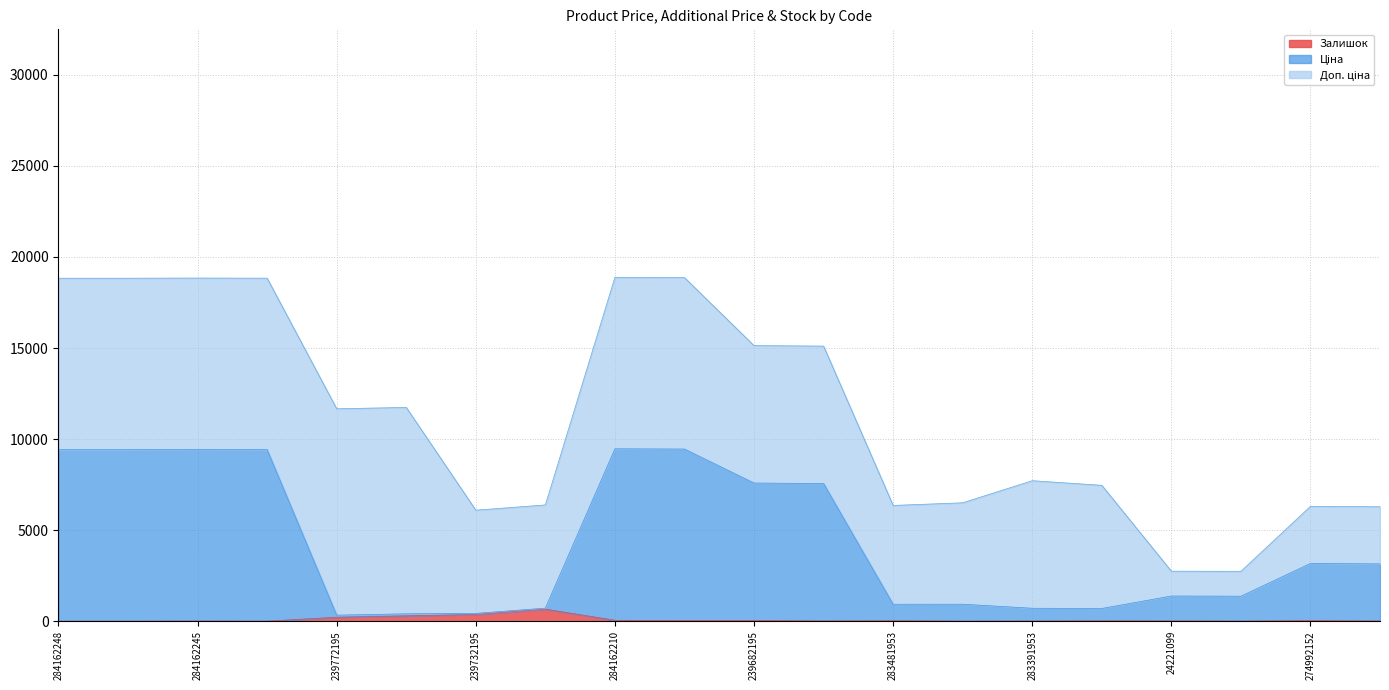

Which category has the highest value in the Ціна series?

284162210